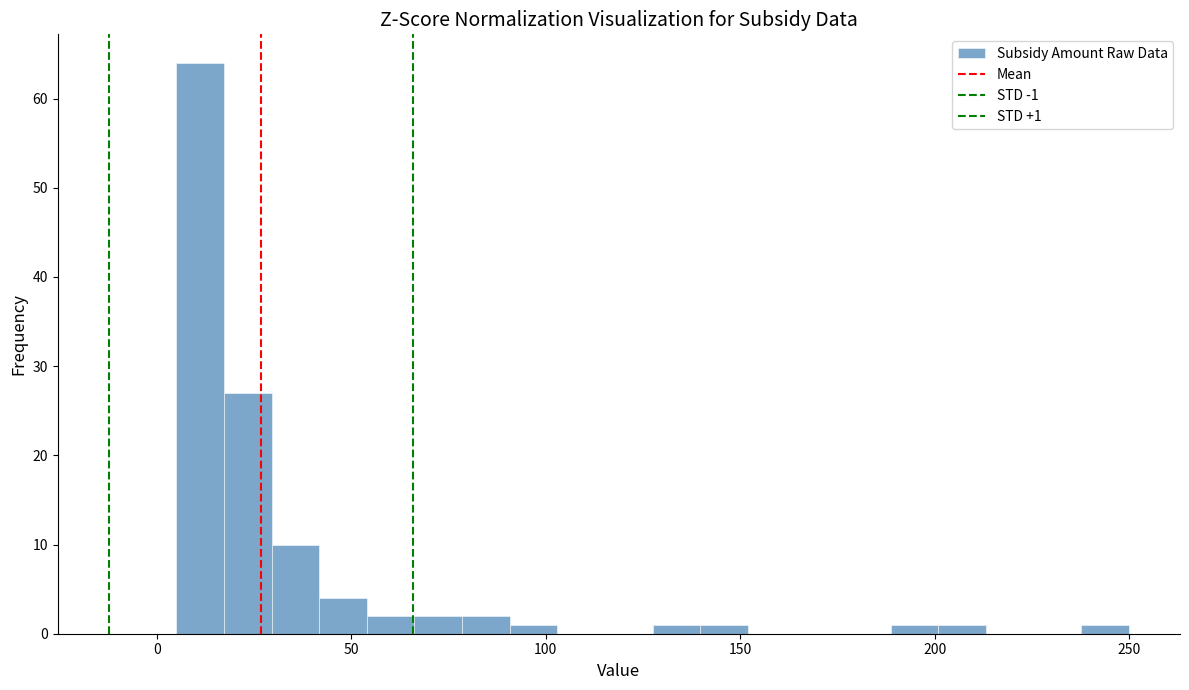

Around what value on the x-axis is the tallest bar? Give the approximate position of its centre, as read against the axis.

10